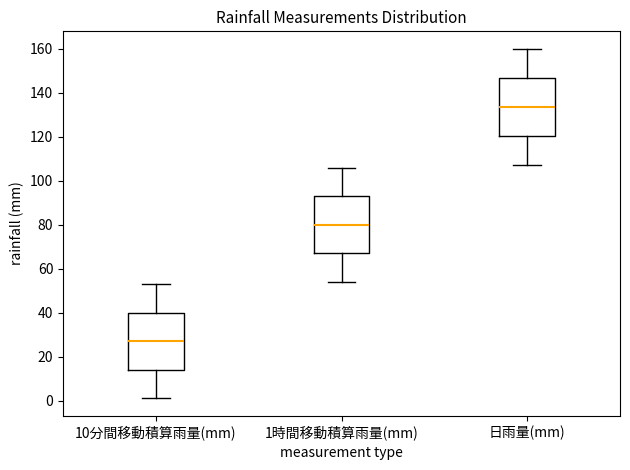

Where does the upper whisker of the box for 1時間移動積算雨量(mm) end on the y-axis? The values are not printed on the chart, so give them approximately, as read against the axis.

106